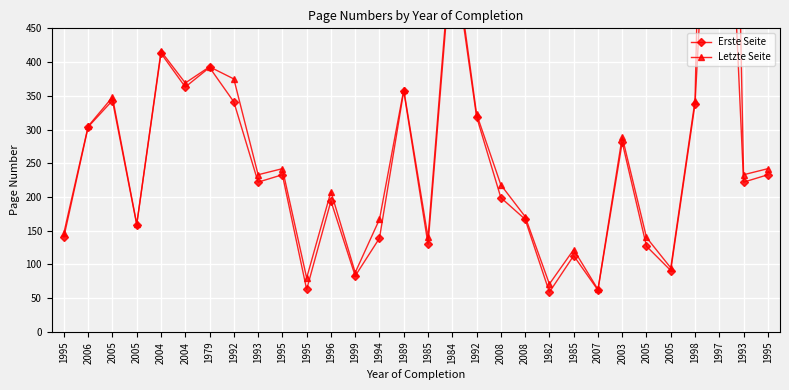

The value of Erste Seite at 2008 is 199. True or false?

True